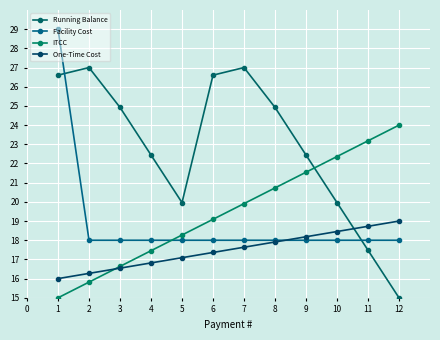

At 4, list the series in order from largest to smallest.

Running Balance, Facility Cost, ITCC, One-Time Cost